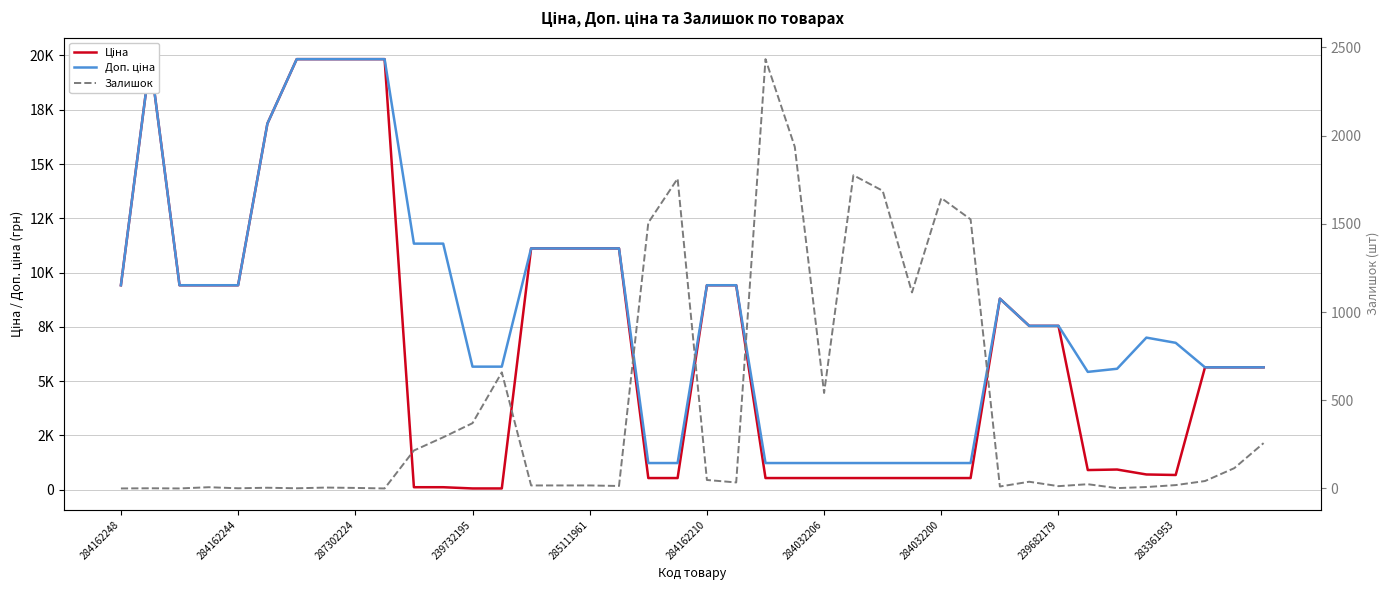

Reading left to right, extract all data points from this chart.

Ціна: 9416.9	19831.1	9416.9	9416.9	9416.9	16863.2	19831.1	19831.1	19831.1	19831.1	113.3	113.3	56.7	56.7	11113.6	11113.6	11113.6	11113.6	535.4	535.4	9416.9	9416.9	535.4	535.4	535.4	535.4	535.4	535.4	535.4	535.4	8797.6	7545.9	7545.9	904.3	928.3	700.4	676.4	5636.0	5636.0	5636.0
Доп. ціна: 9416.9	19831.1	9416.9	9416.9	9416.9	16863.2	19831.1	19831.1	19831.1	19831.1	11334.0	11334.0	5667.0	5667.0	11113.6	11113.6	11113.6	11113.6	1227.2	1227.2	9416.9	9416.9	1227.2	1227.2	1227.2	1227.2	1227.2	1227.2	1227.2	1227.2	8797.6	7545.9	7545.9	5425.9	5569.9	7004.3	6764.4	5636.0	5636.0	5636.0
Залишок: 0.0	1.0	0.0	7.0	1.0	4.0	1.0	5.0	3.0	0.0	215.0	290.0	370.0	658.0	17.0	17.0	17.0	14.0	1506.0	1756.0	48.0	34.0	2433.0	1936.0	541.0	1775.0	1687.0	1111.0	1646.0	1525.0	11.0	38.0	13.0	24.0	2.0	8.0	19.0	42.0	115.0	257.0